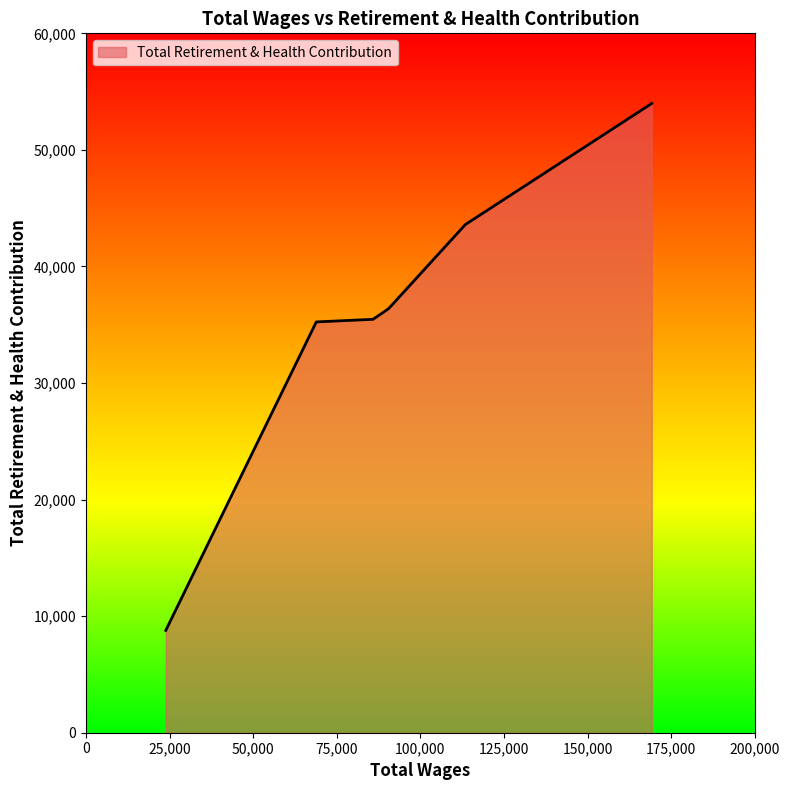

True or false: there are more than 2 points higher than both neighbors.

False